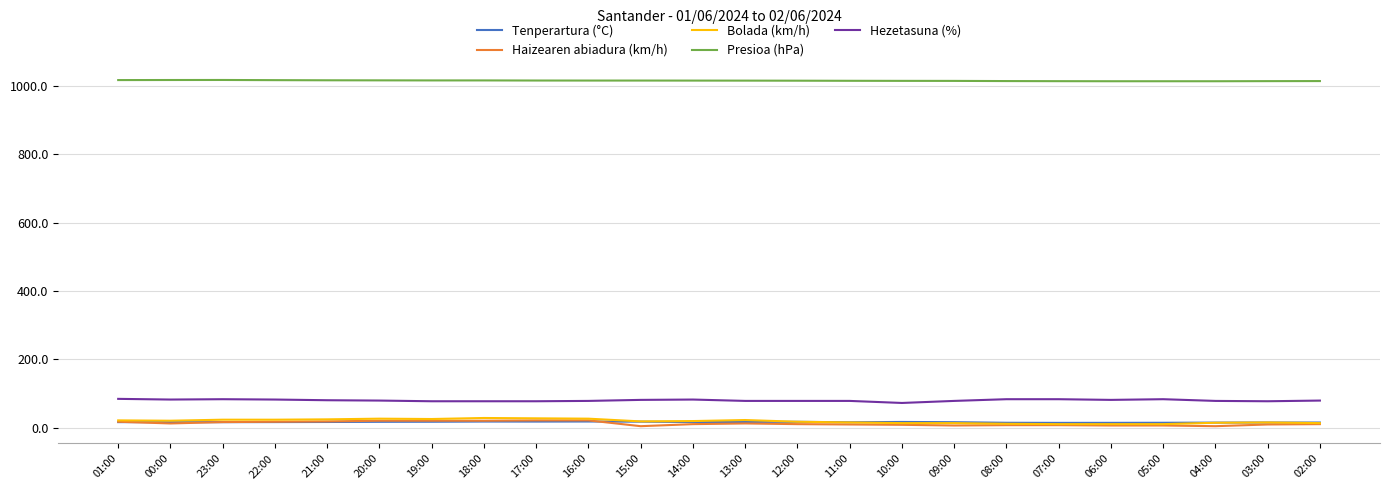

At how many categories does at least one series exceed 754?

24